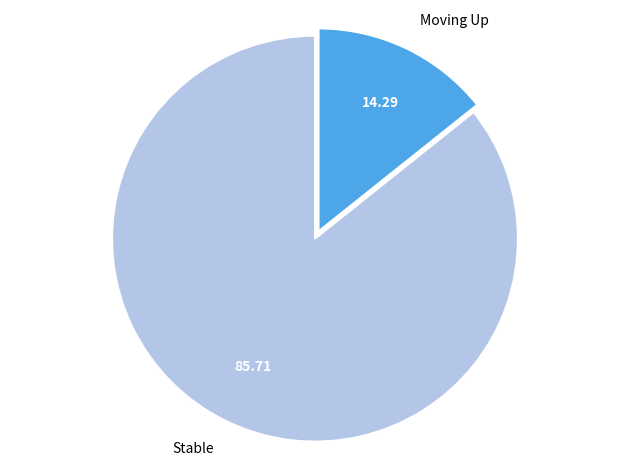

Is the sum of Stable and Moving Up greater than half?

Yes